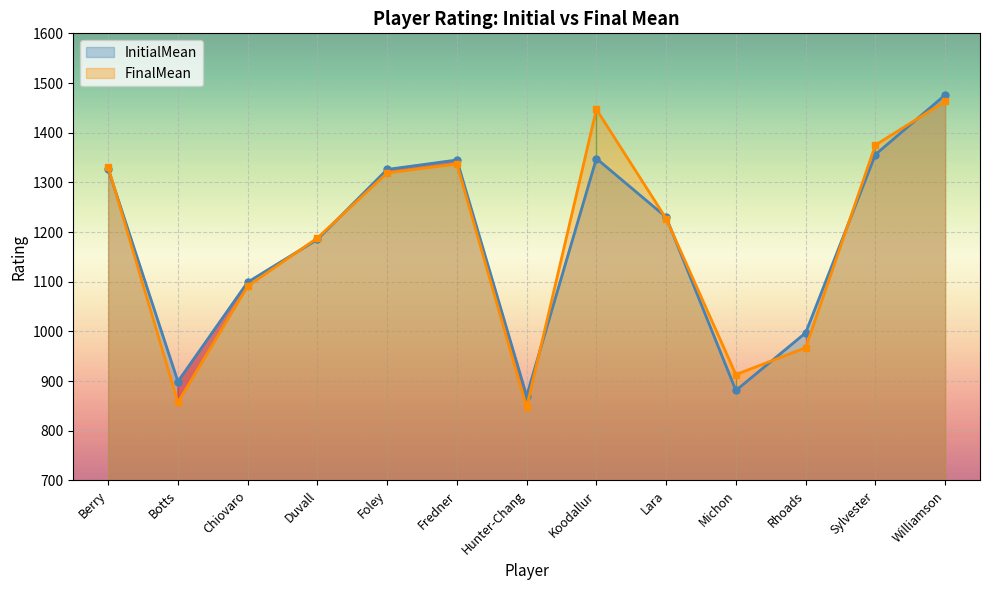

Where is InitialMean nearest to the value 1173?

Duvall